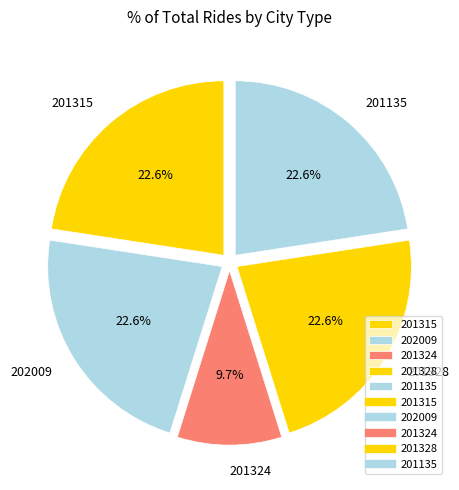

Which category has the smallest portion of the pie?

201324